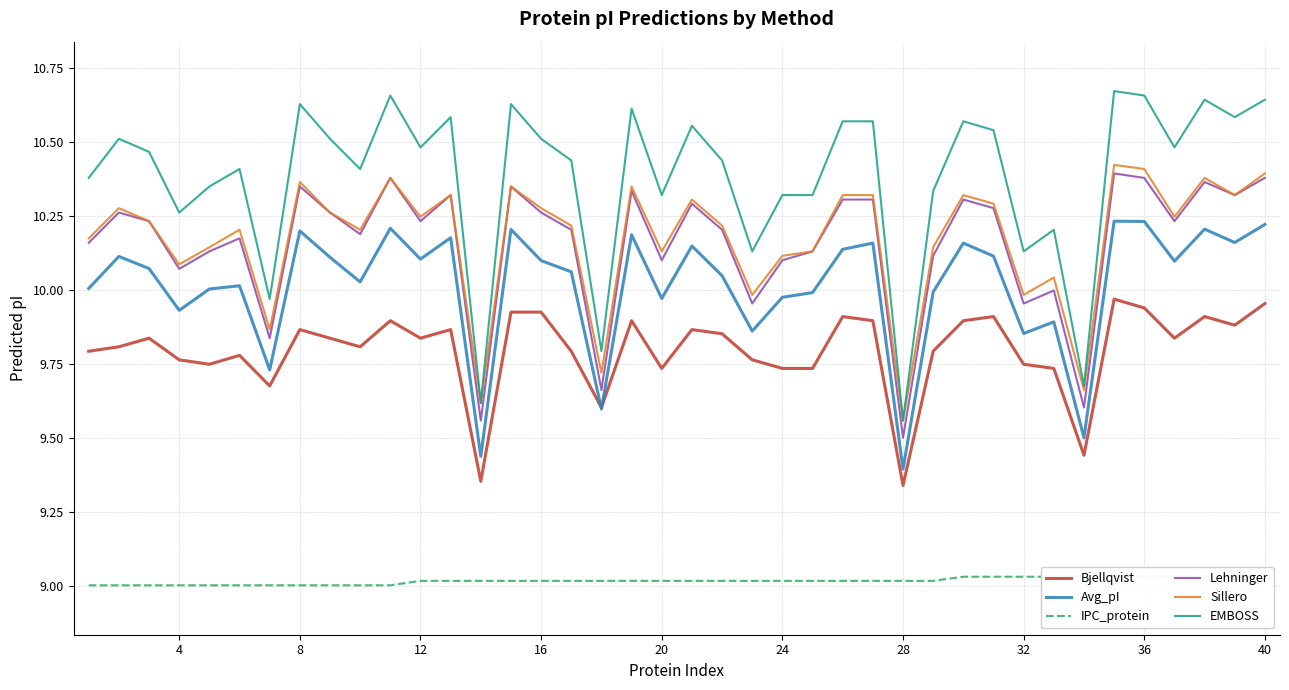

True or false: Avg_pI and Sillero intersect in this chart.

False